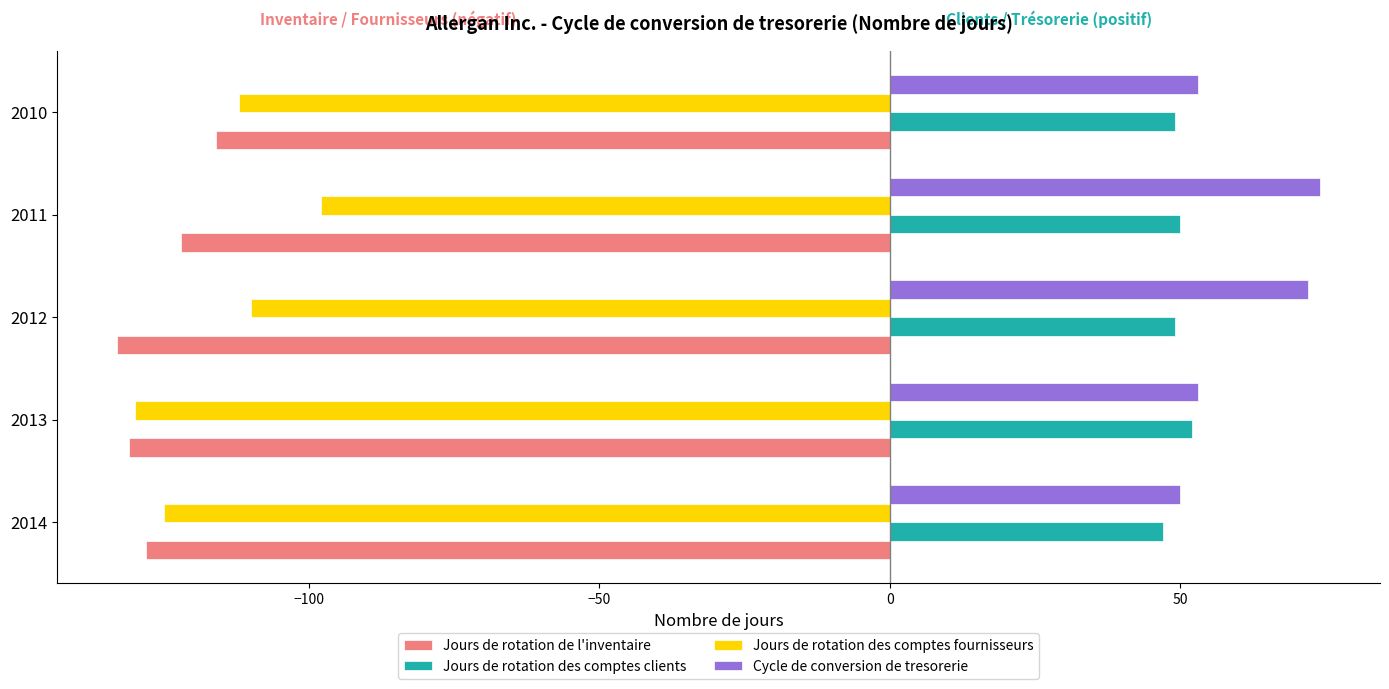

What is the total value across all series at 2014?

-156